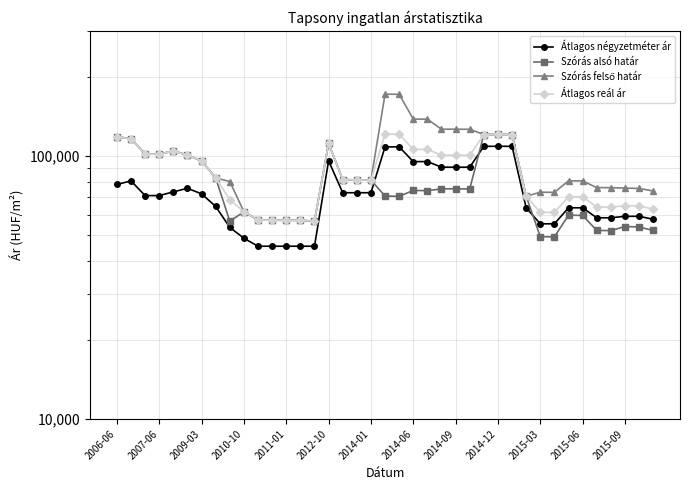

How many interior local valleys does the Atlagos real ar series have?

7